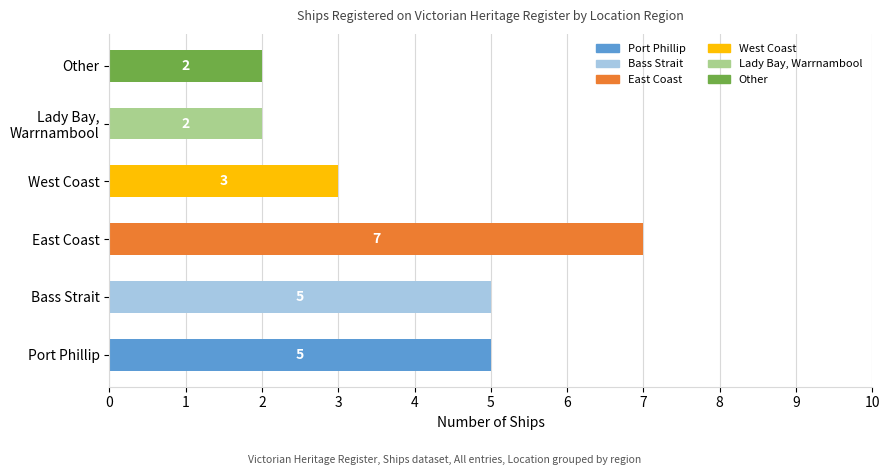

Reading top to bottom, extract all data points from this chart.

2	2	3	7	5	5